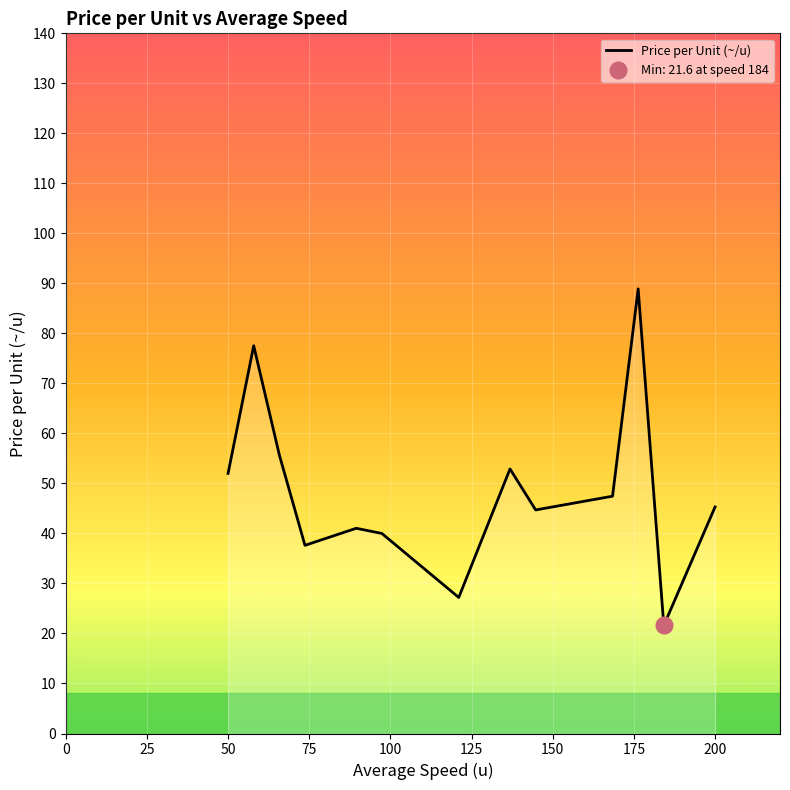

Is this an area chart (filled region under the line)?

No